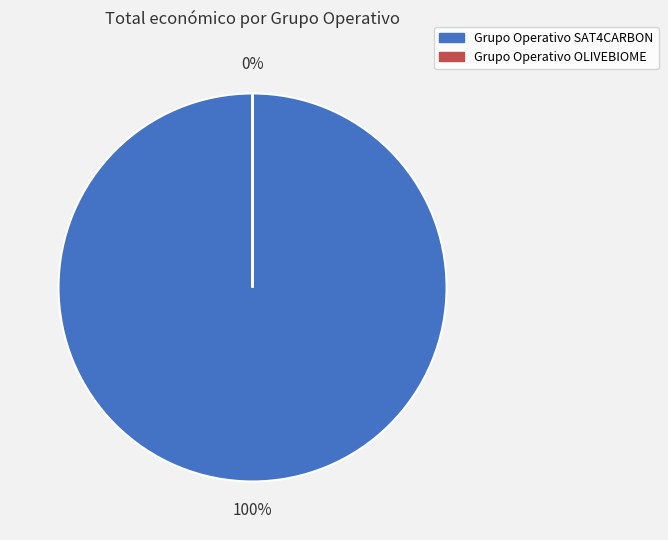

Is there a majority slice in this chart?

Yes